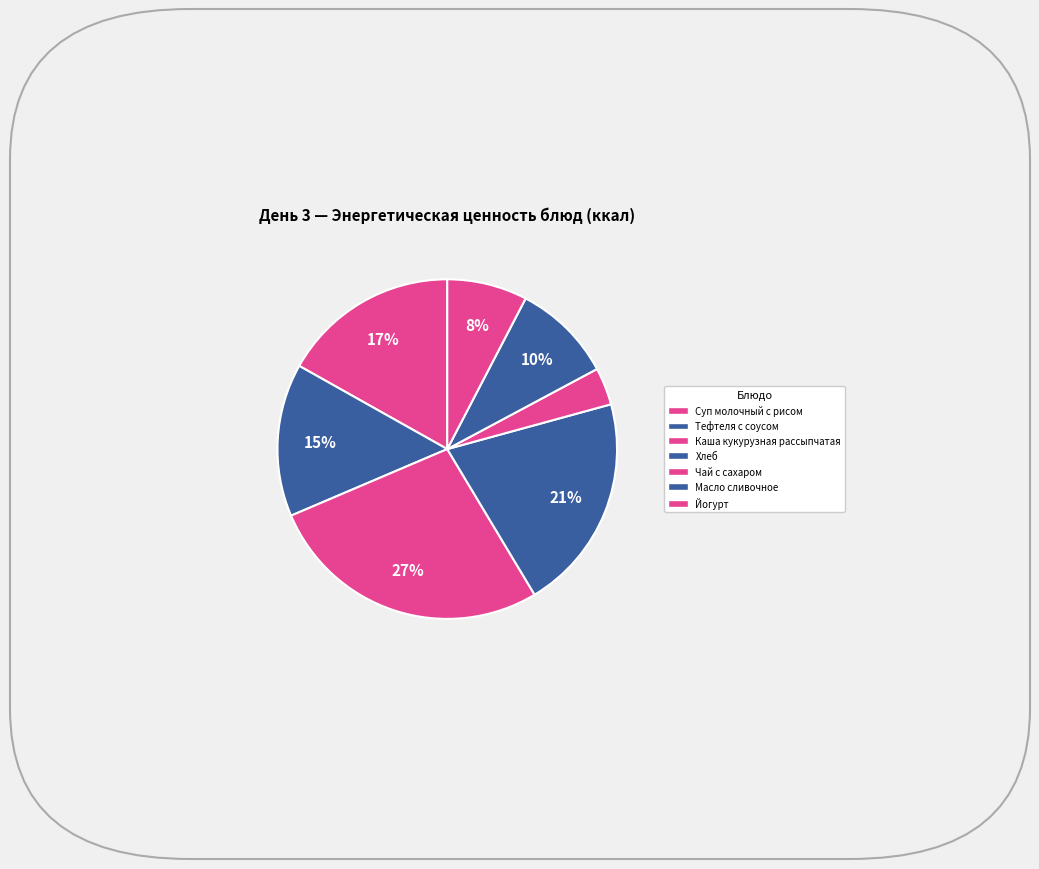

How many segments does this pie chart have?

7